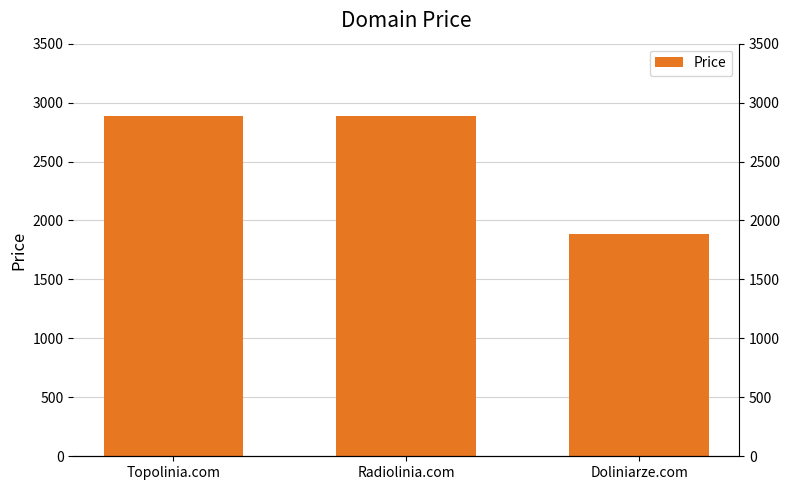

What is the label of the 3rd bar from the left?

Doliniarze.com